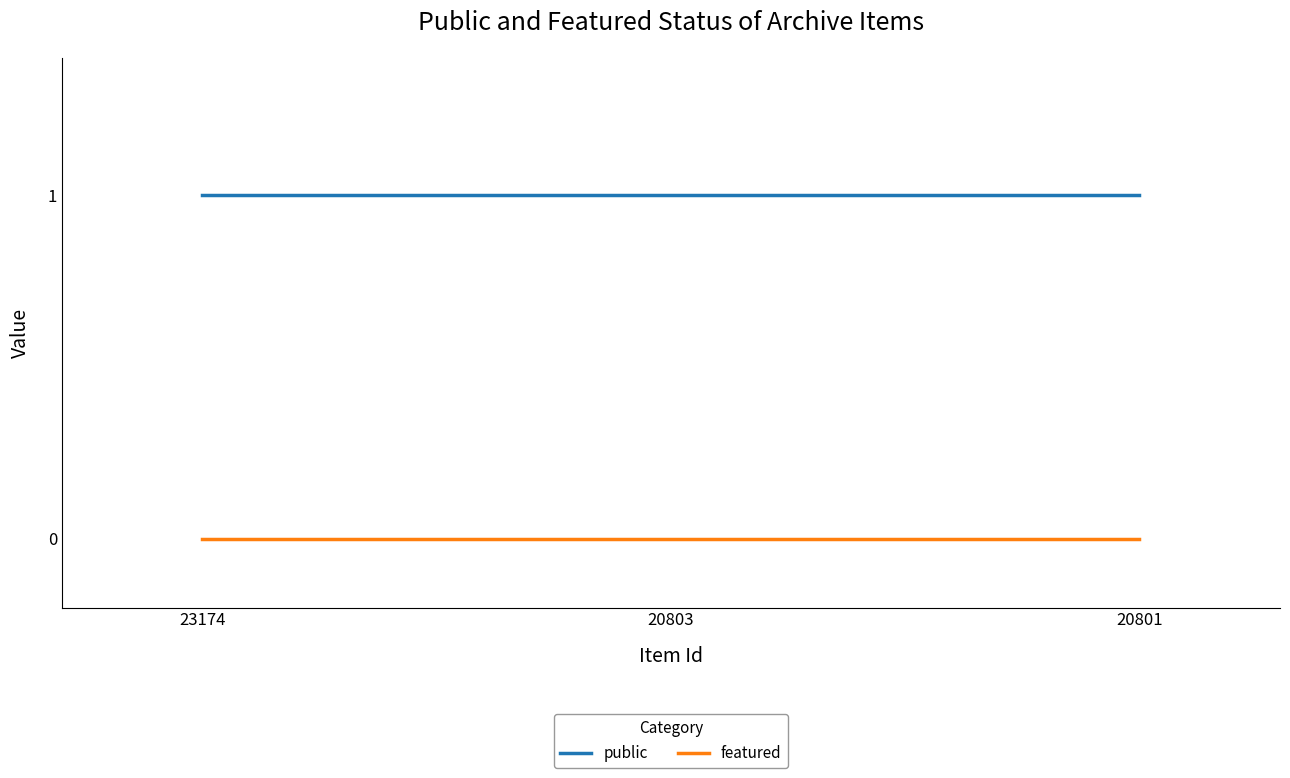

How many categories are shown in the chart?

3